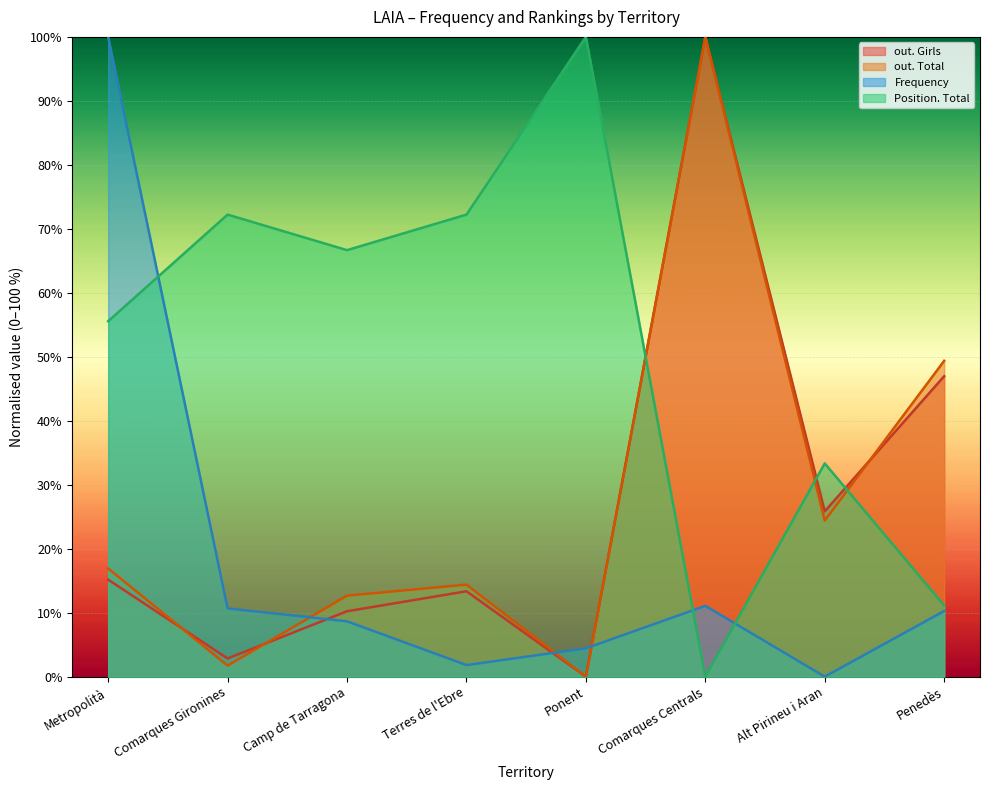

Where is the first local minimum for out. Girls?

Comarques Gironines